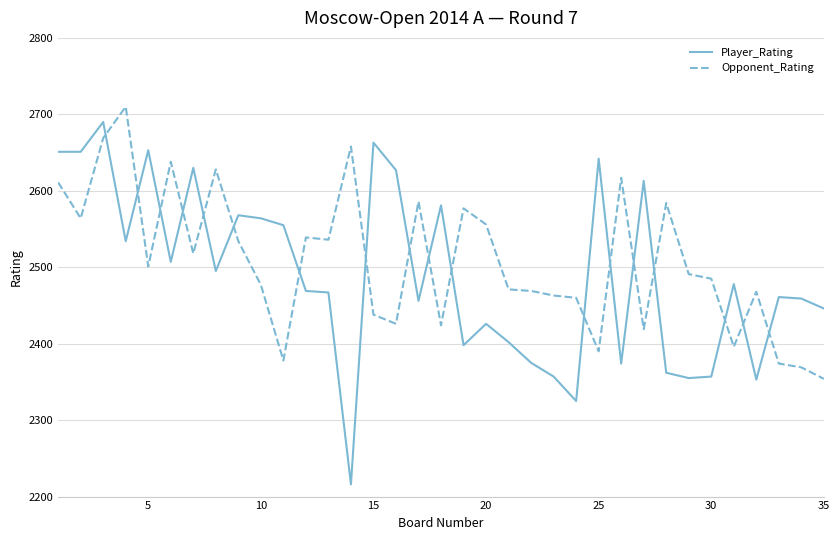

Rank the series by their average value, from lowest to highest.

Player_Rating, Opponent_Rating